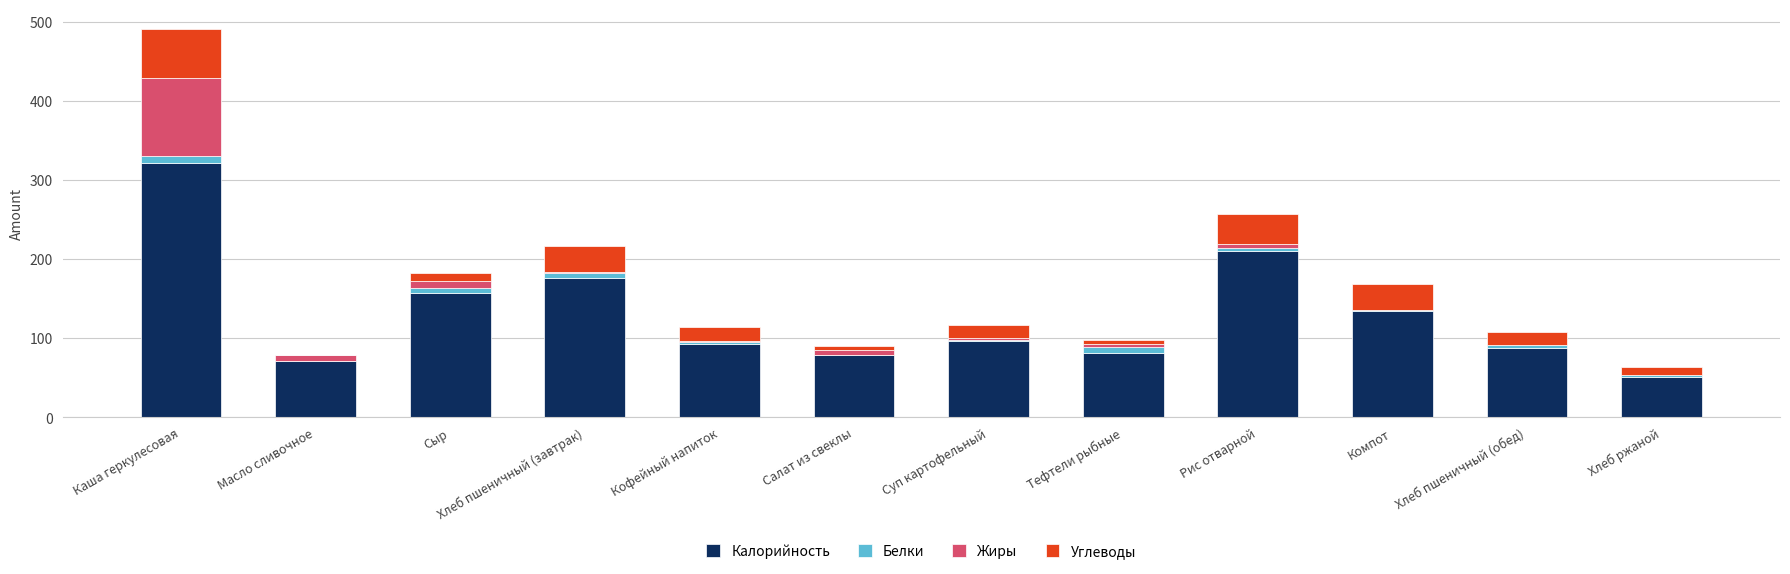

At which category is the sum across all series the highest?

Каша геркулесовая